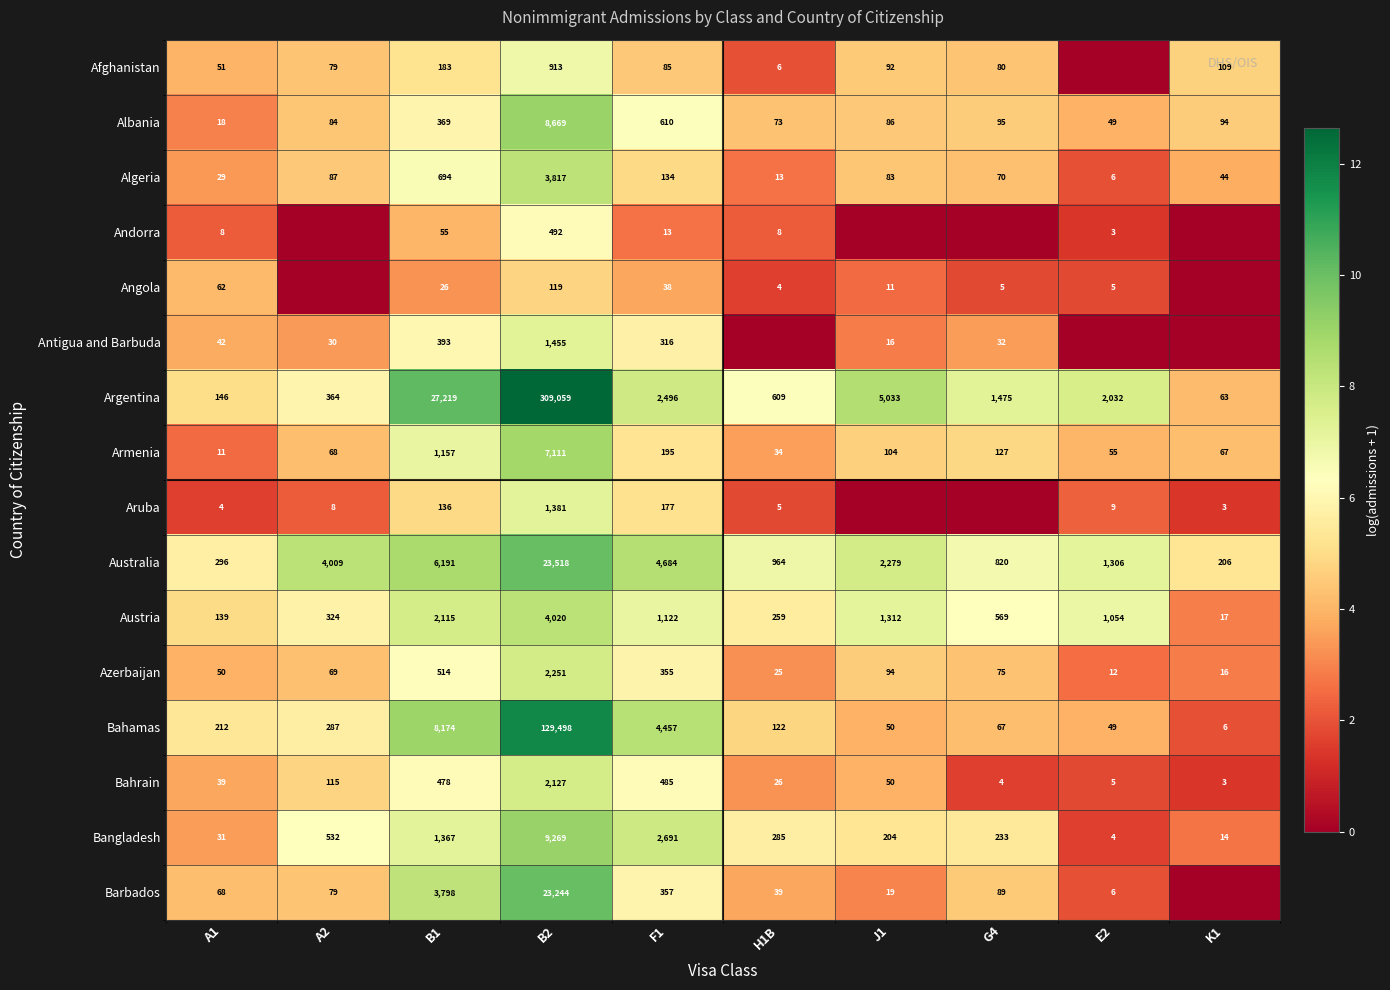

Between A1 and H1B, which is larger?

A1